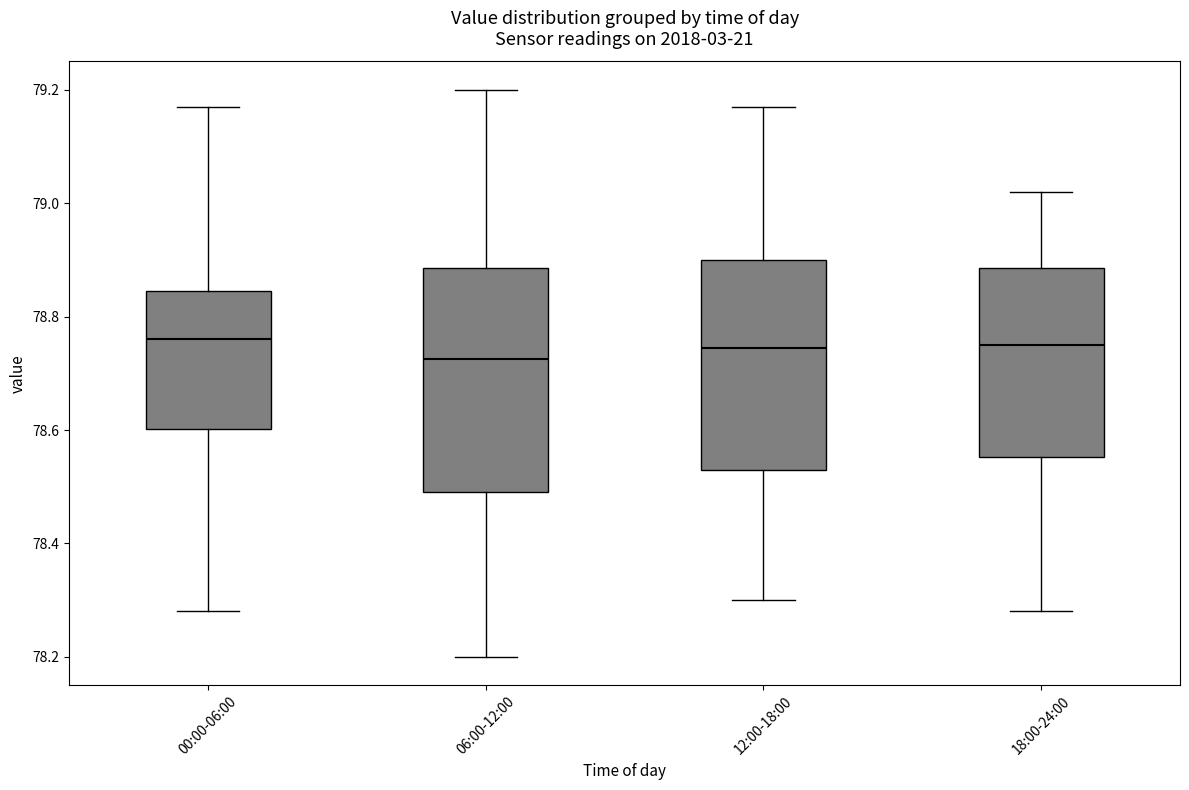

Reading left to right, read every box against the y-axis: the position of its median line, the range the box covers, and the ends of its whiskers. The values are not printed on the chart, so give them approximately, as read against the axis.

00:00-06:00: median 78.76, box 78.60 to 78.84, whiskers 78.28 to 79.18
06:00-12:00: median 78.72, box 78.50 to 78.88, whiskers 78.20 to 79.20
12:00-18:00: median 78.74, box 78.54 to 78.90, whiskers 78.30 to 79.18
18:00-24:00: median 78.76, box 78.56 to 78.88, whiskers 78.28 to 79.02